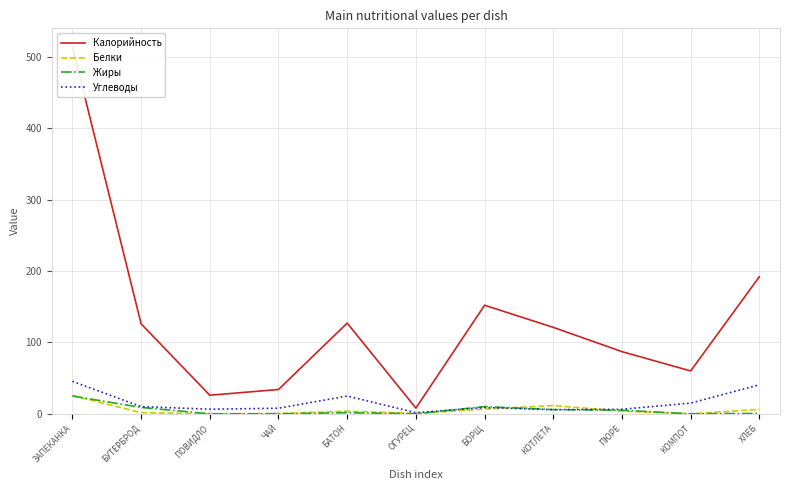

Where is the first local maximum for Калорийность?

БАТОН